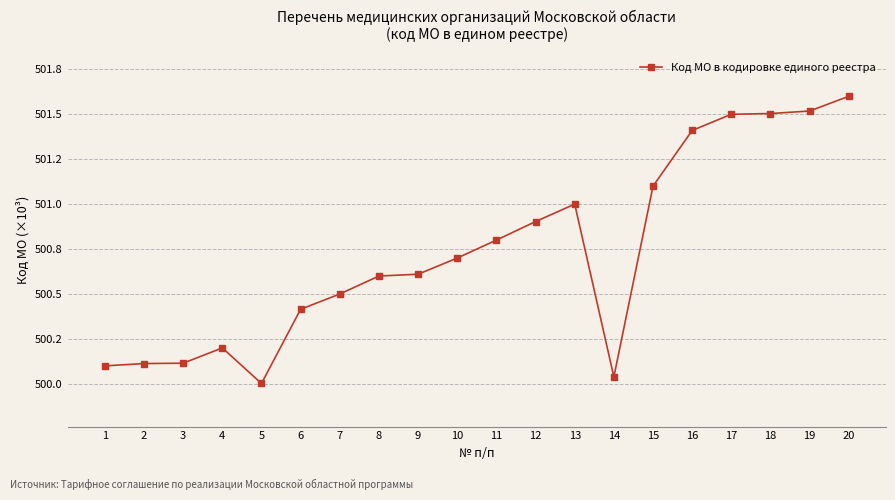

Does the chart have visible grid lines?

Yes